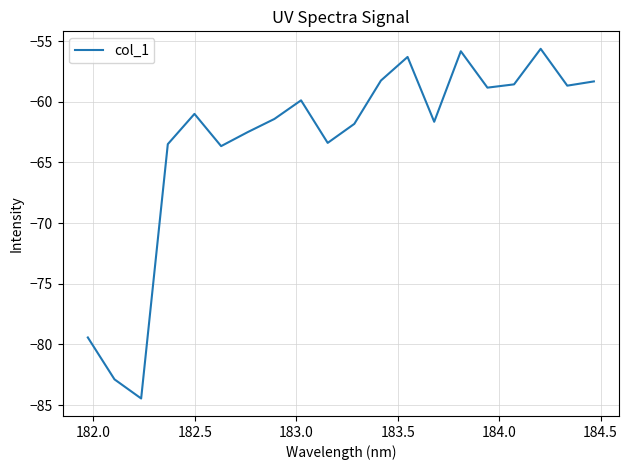

What is the difference between the maximum and minimum values?

28.8